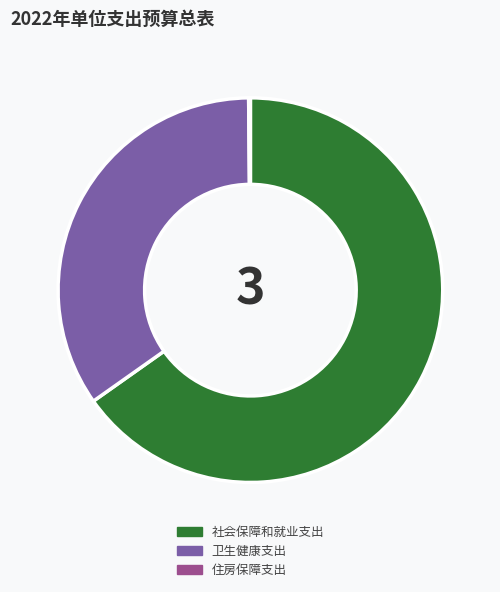

Is it true that 卫生健康支出 is 35% of the pie?

True